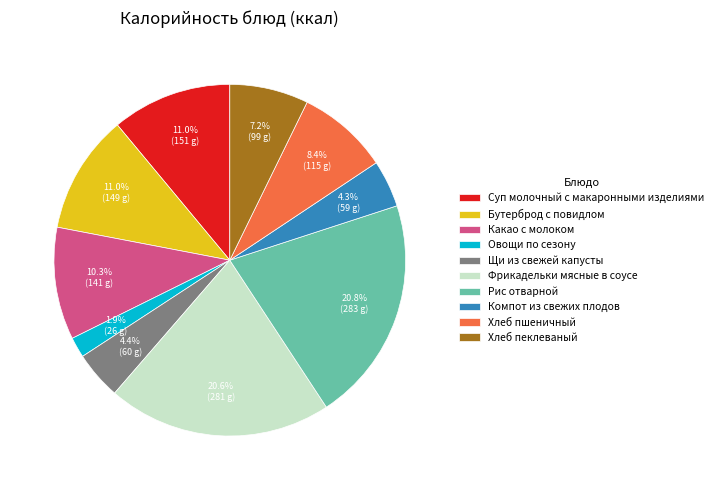

How many segments does this pie chart have?

10